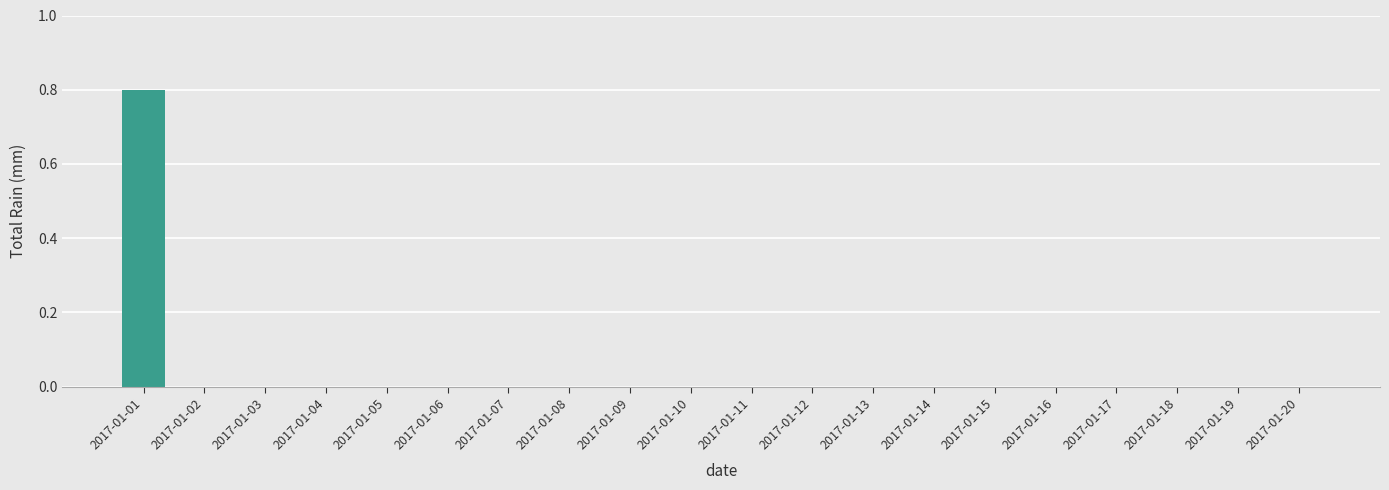

The chart shows a value of -0.3 at 2017-01-03. True or false?

False